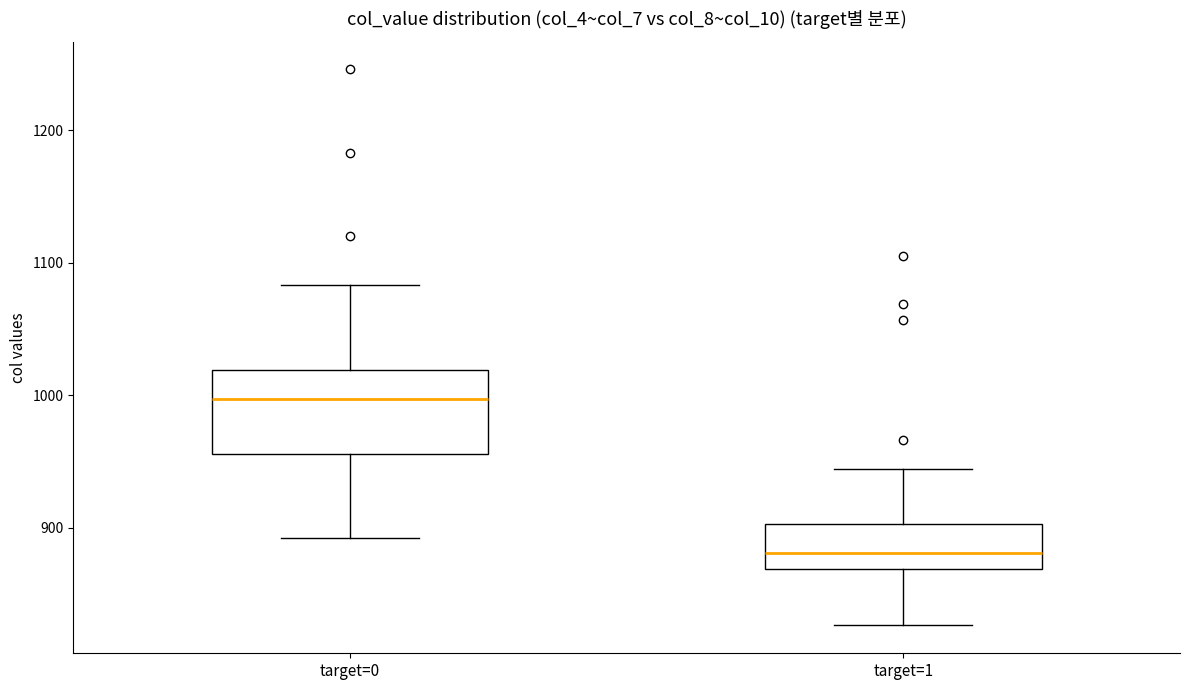

Comparing the boxes themselves (not the whiskers), which one is the tallest?

target=0